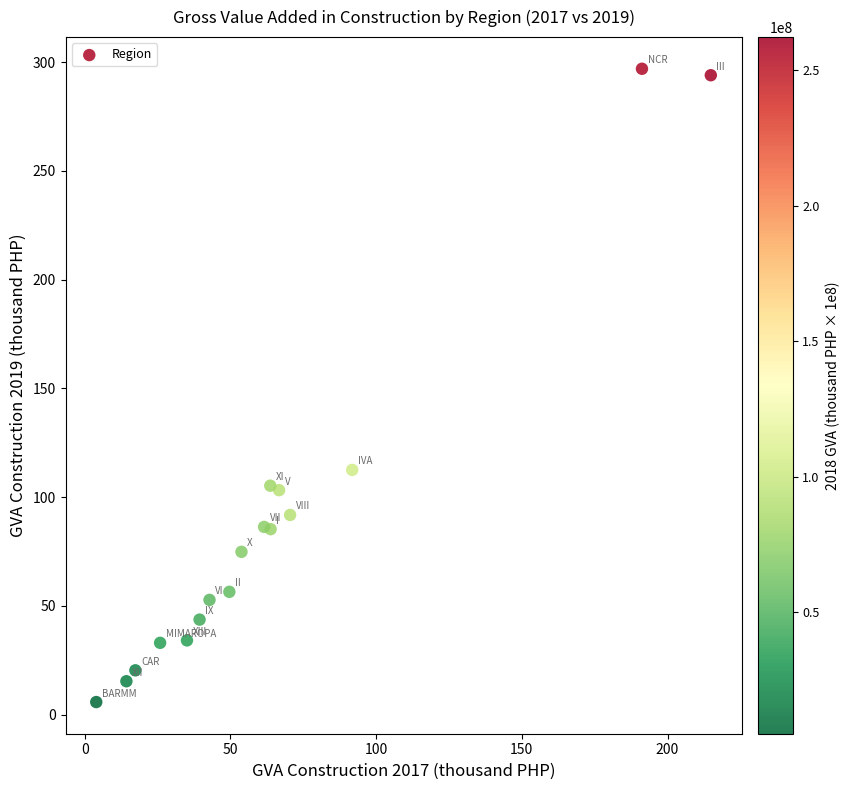

What Y value in the scatter plot is closest to 151?

112.5